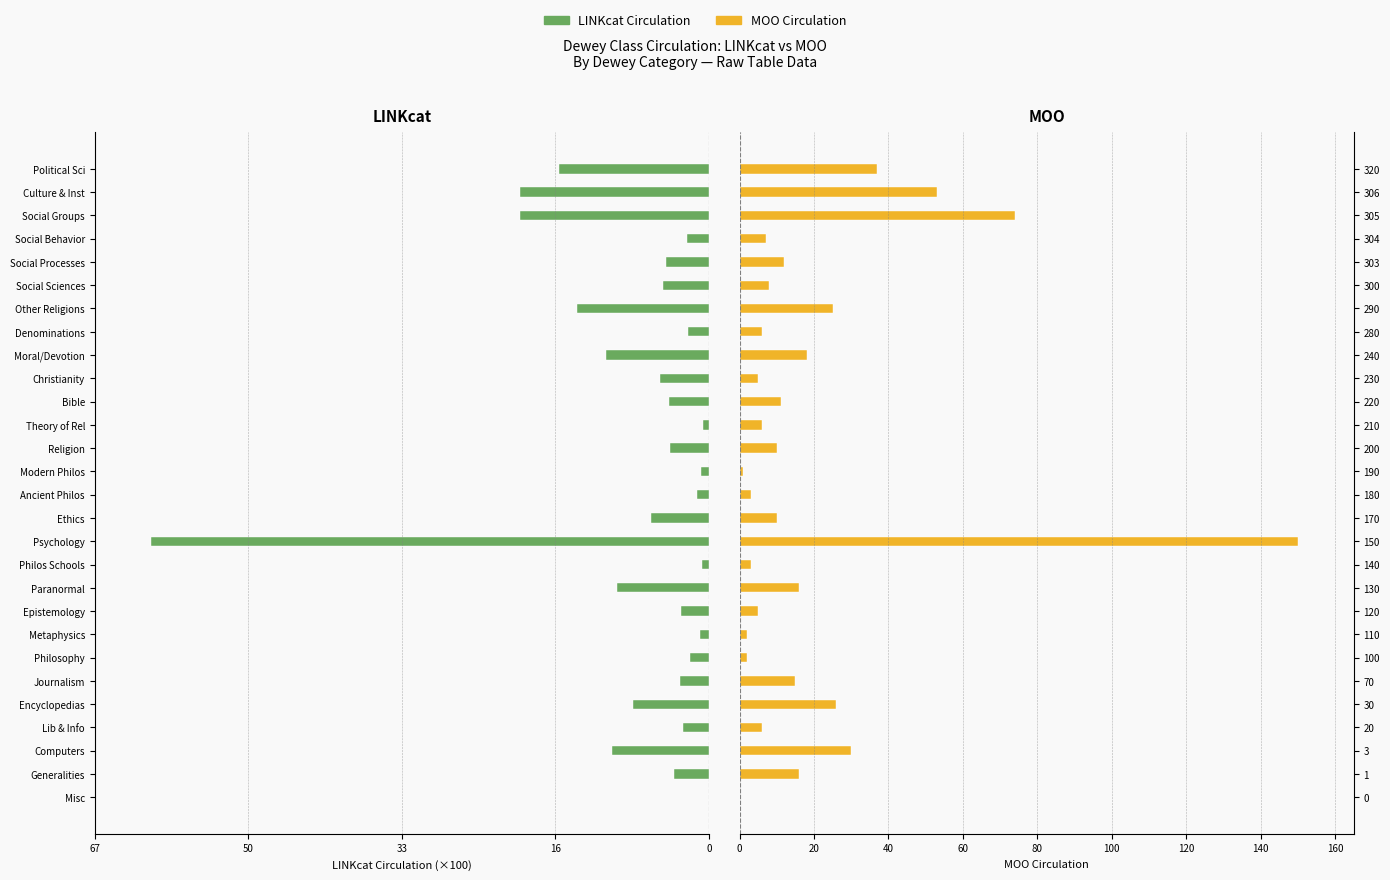

At 18, list the series in order from smallest to largest.

LINKcat Circ, MOO Circ